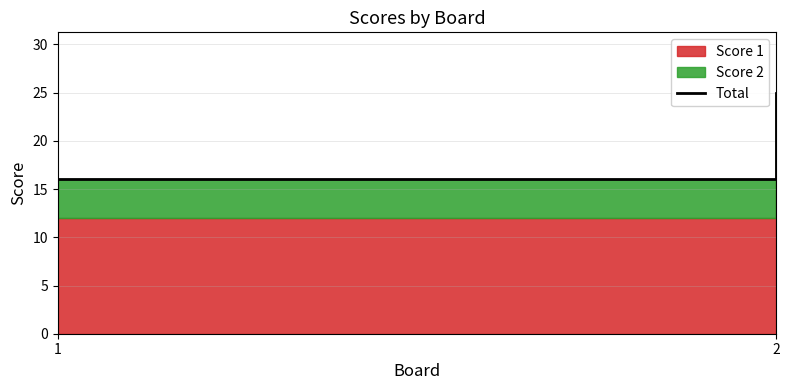

What is the value of the 1st point from the left?

16